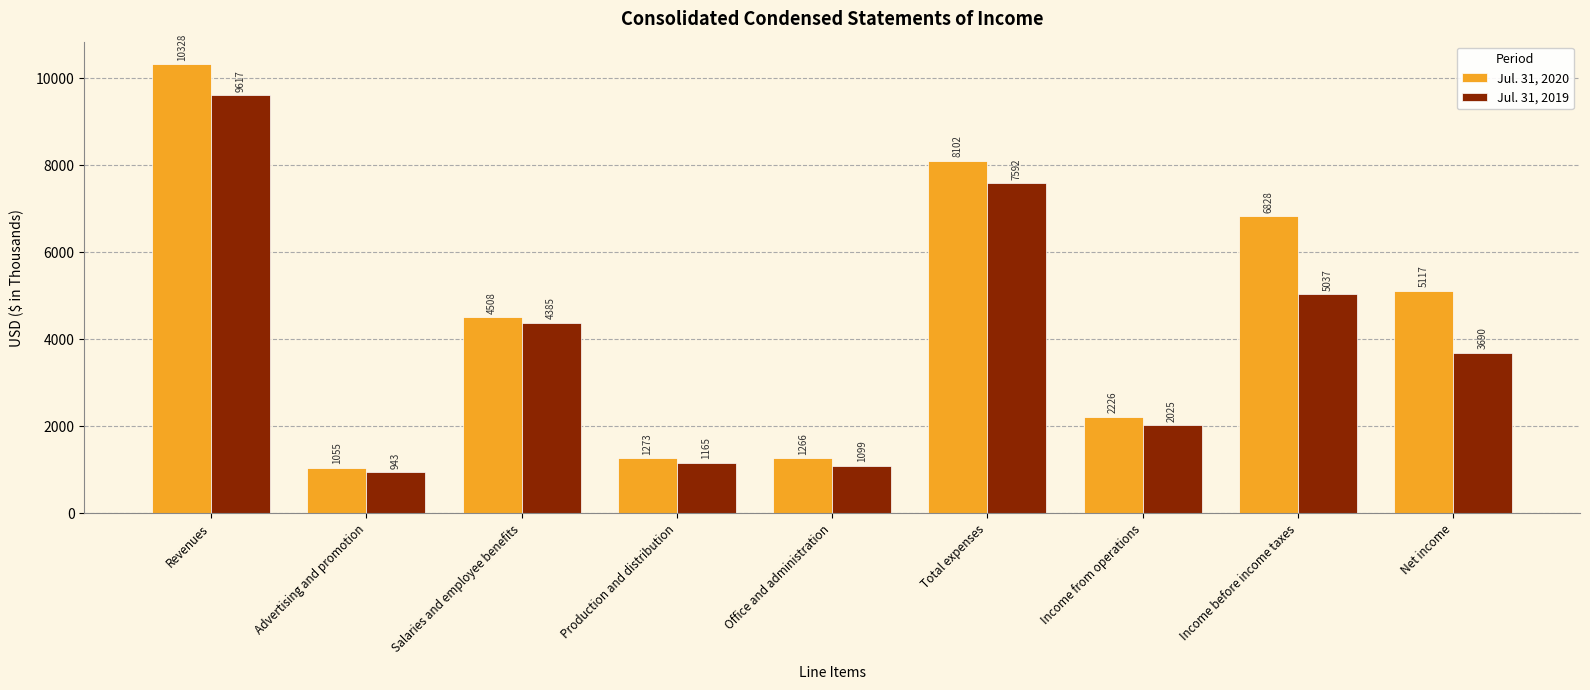

What is the difference between the maximum and minimum values in the Jul. 31, 2020 series?

9273